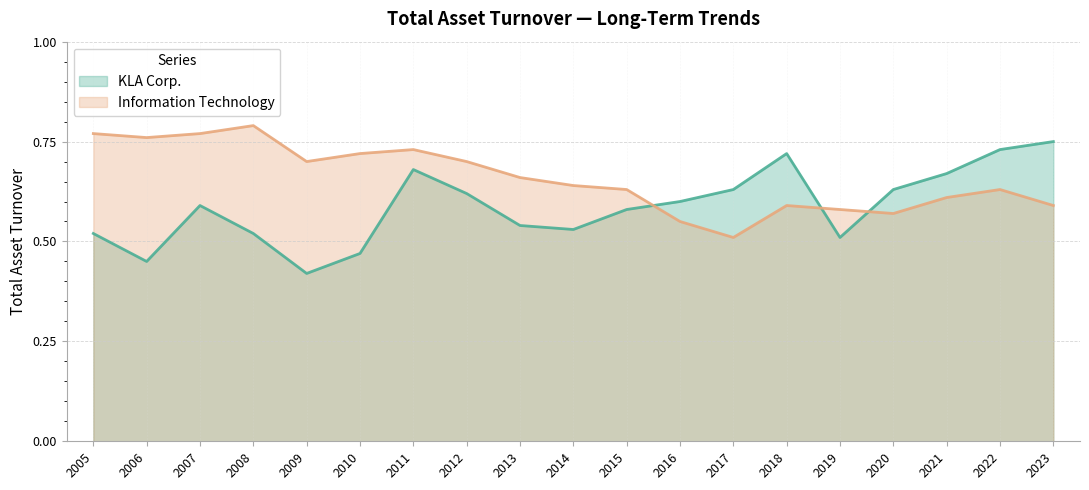

What is the approximate value of Information Technology at 2011?

0.7